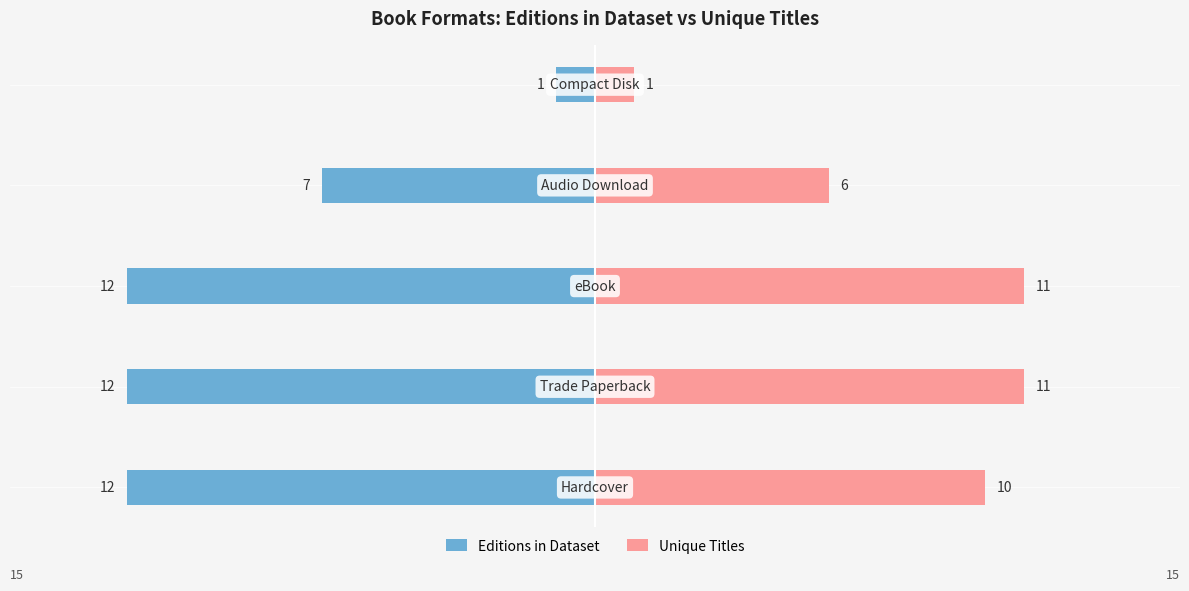

Between 0 and 3, which is larger?

3